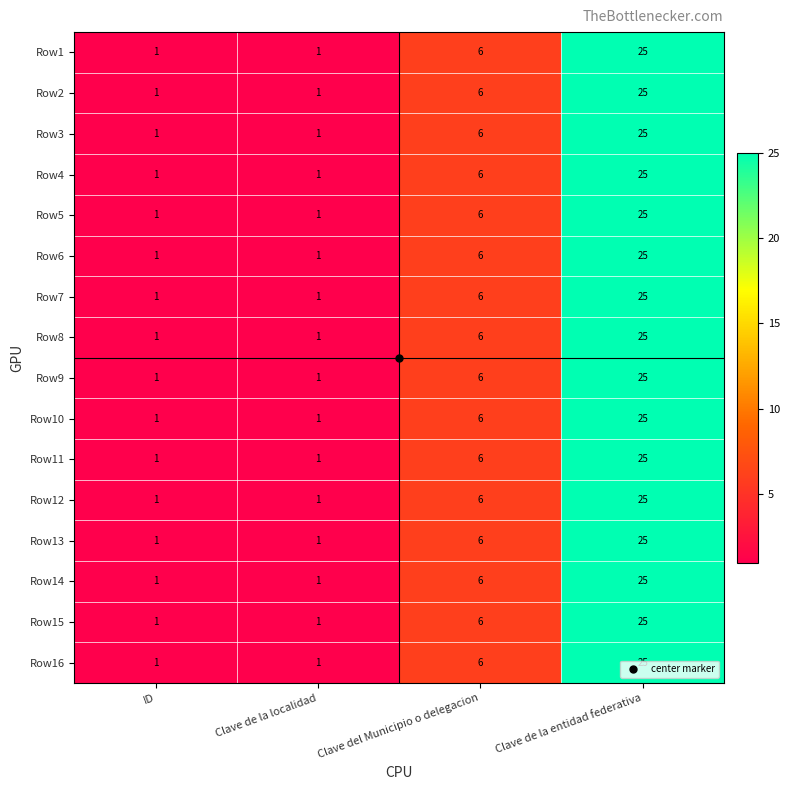

What value does the Row10 series have at Clave del Municipio o delegacion, to the nearest 10?

10